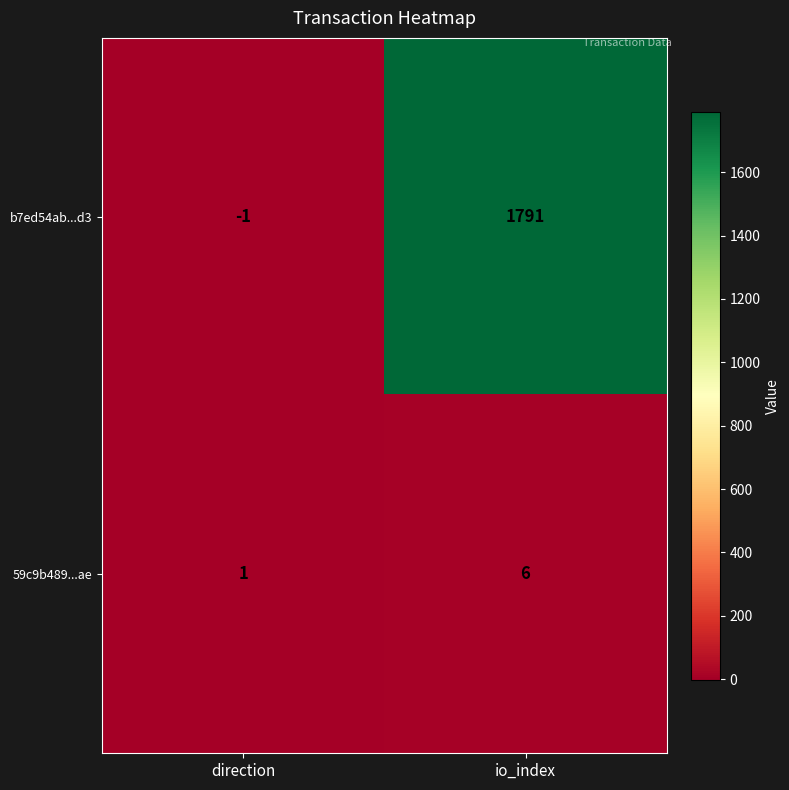

At which category is the sum across all series the highest?

io_index